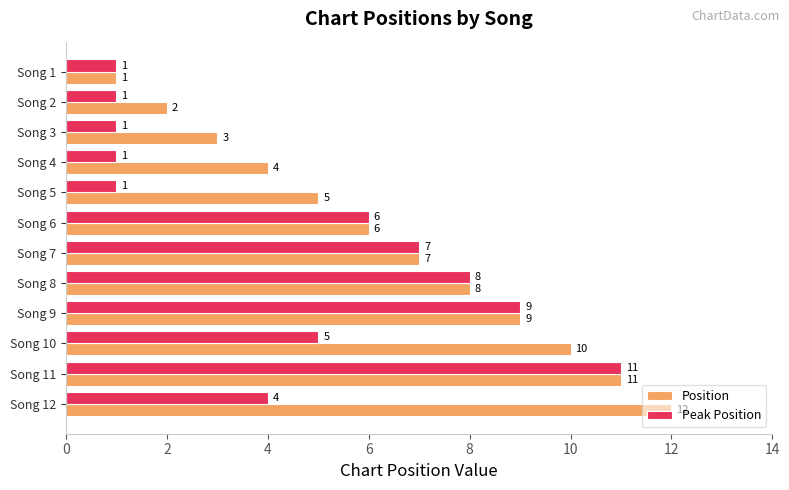

Which series has the largest total across all categories?

Position